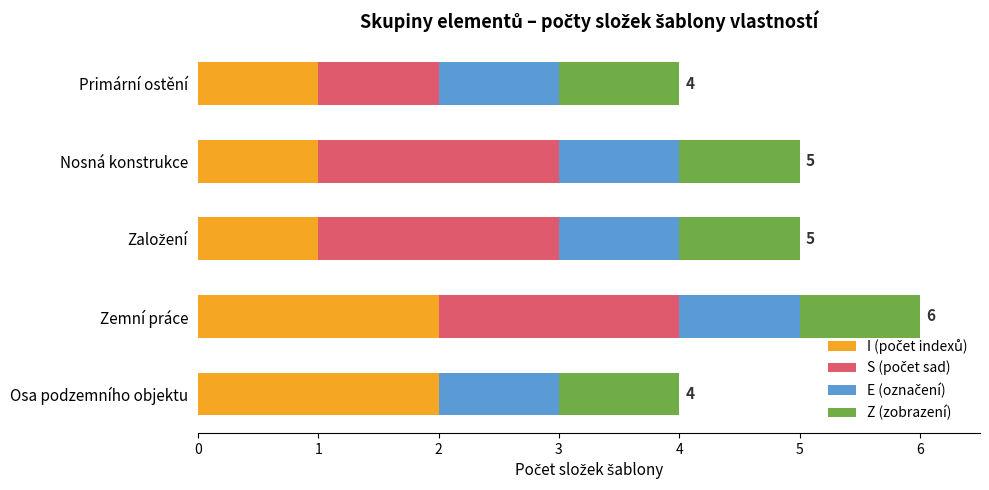

What is the total value across all series at Nosná konstrukce?

5